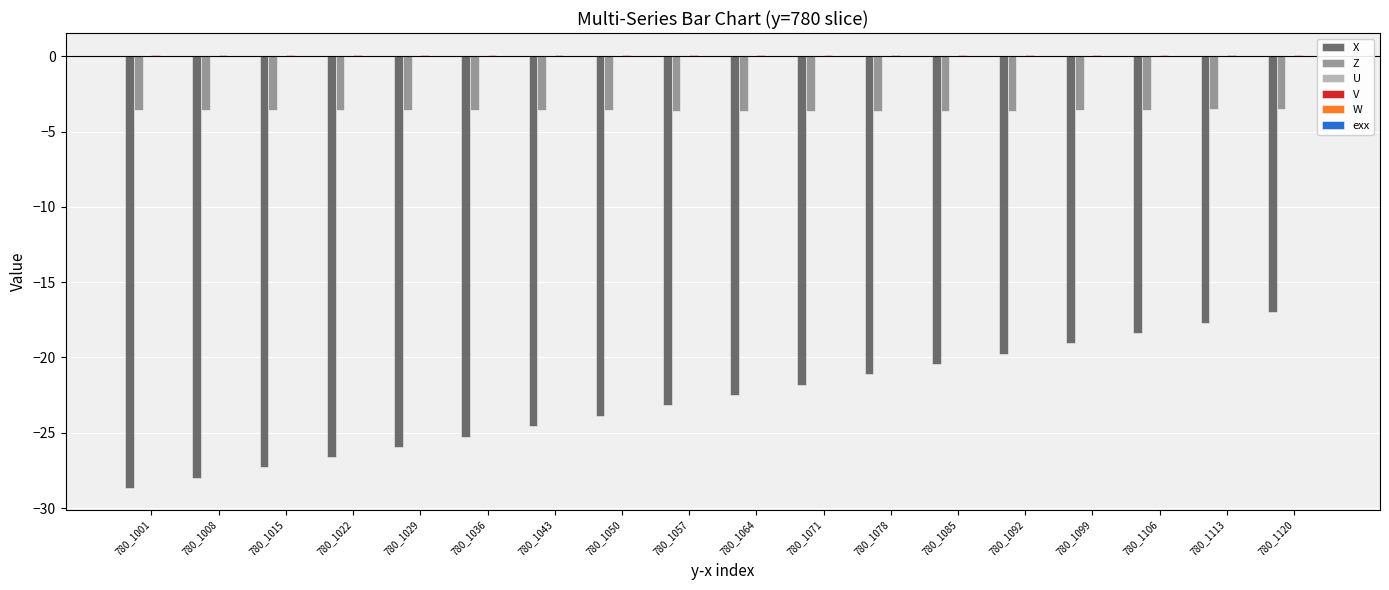

At which label does X reach its peak?

780_1120